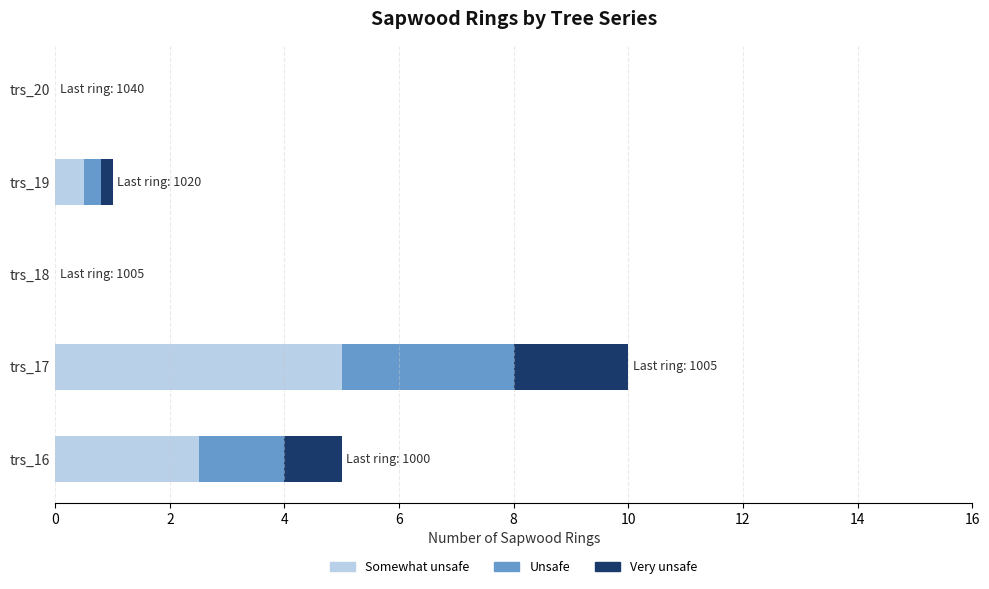

At which category is the sum across all series the highest?

trs_17